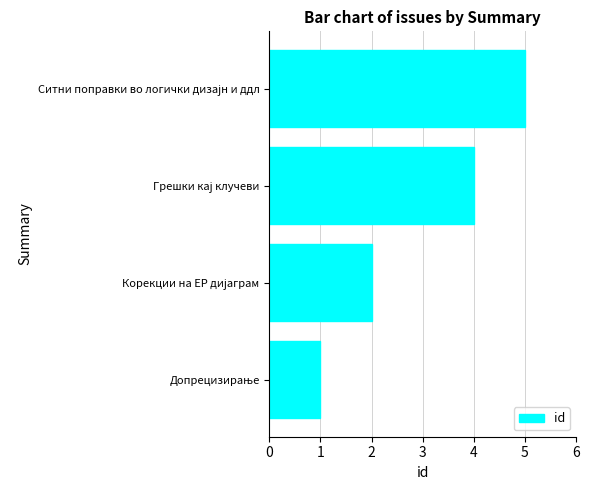

Reading bottom to top, transcribe all the data shown in this chart.

1	2	4	5